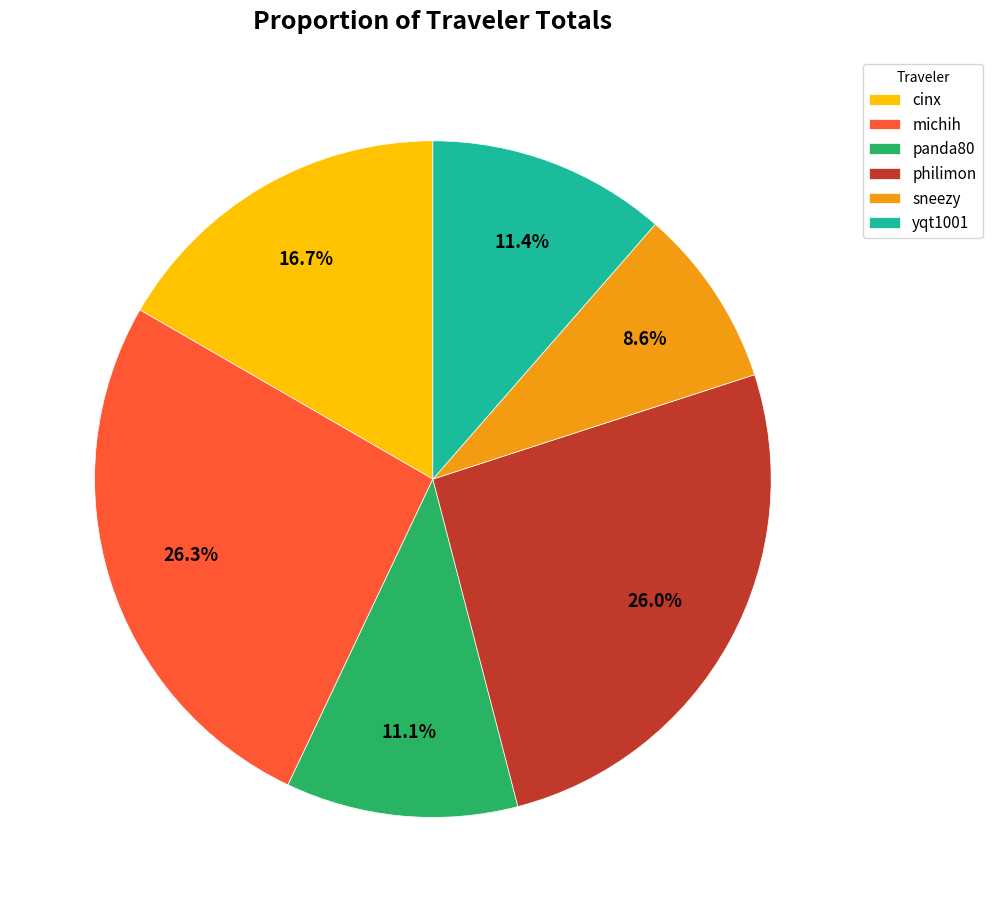

What percentage is the panda80 slice, to the nearest percent?

11%